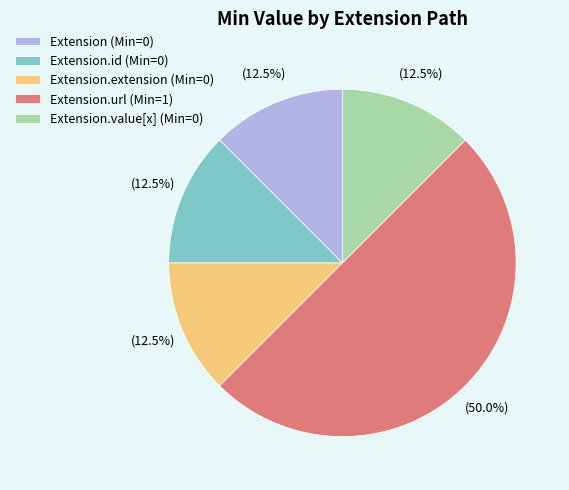

Is Extension (Min=0) the majority of the pie?

No